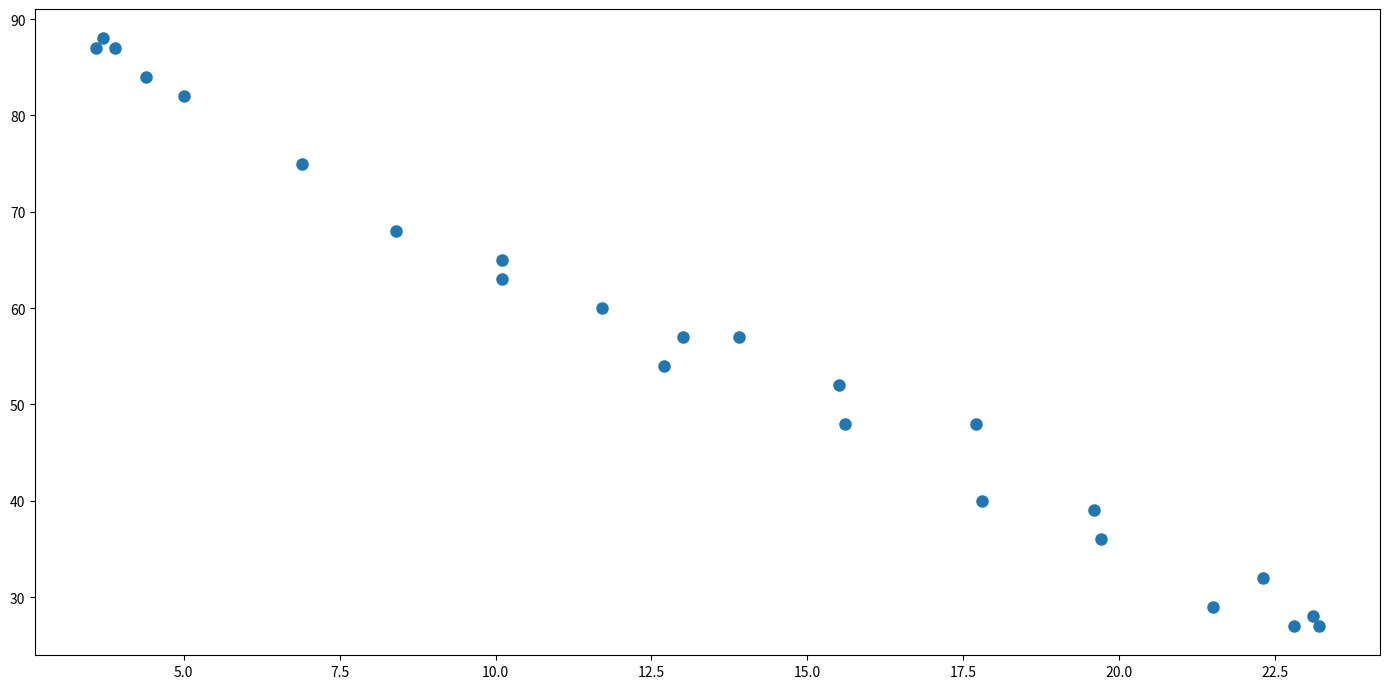

What is the range of Y values (max minus min)?

61